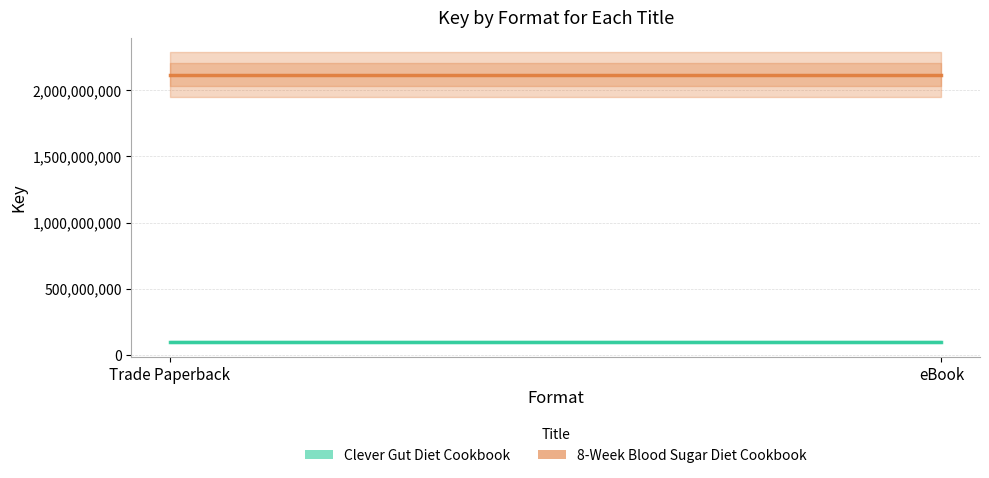

The 8-Week Blood Sugar Diet Cookbook series shows 2118313742 at Trade Paperback. True or false?

True